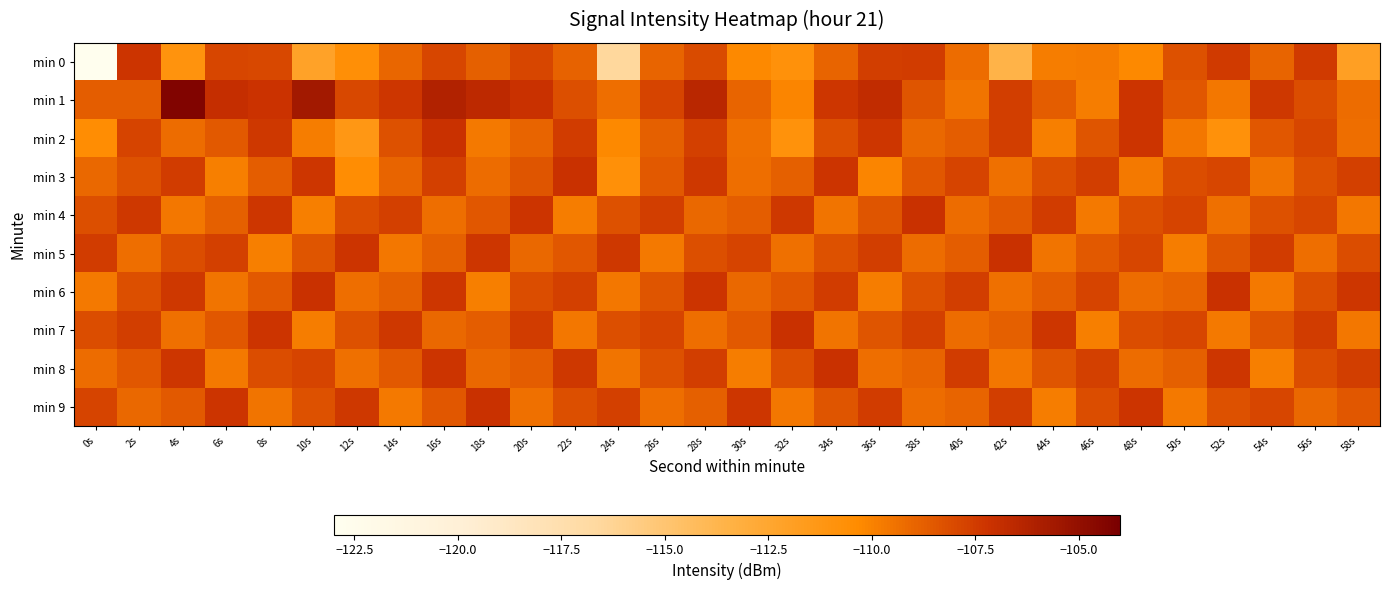

Which label corresponds to the largest value in the chart?

4s